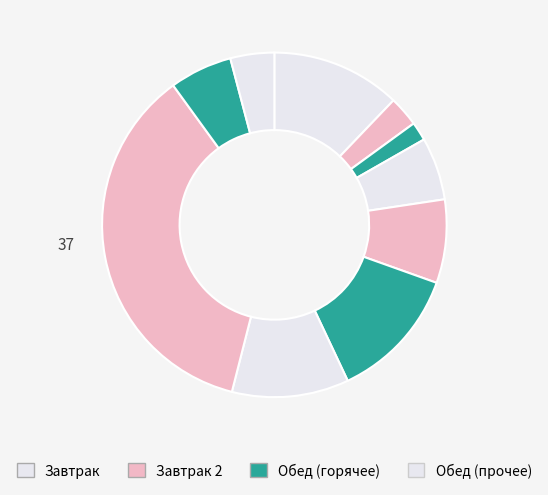

How many segments does this pie chart have?

10